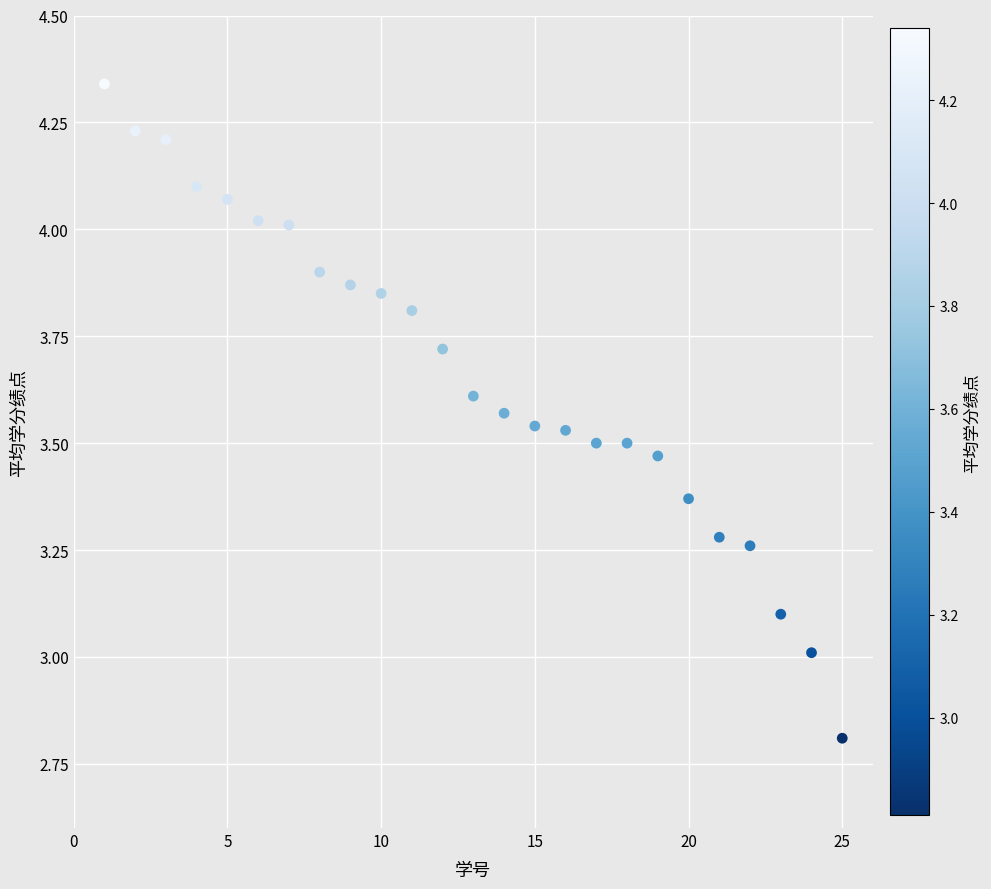

What is the range of Y values (max minus min)?

1.5